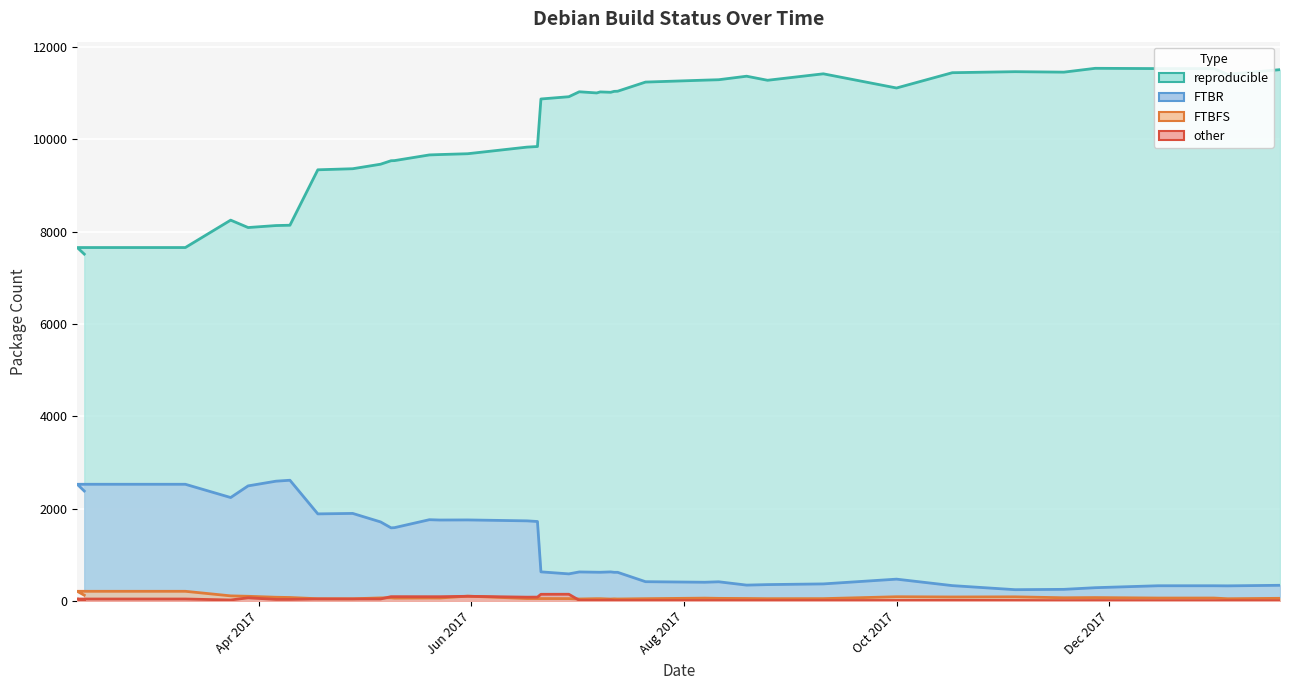

Is the value of other at 2017-03-11 greater than the value of reproducible at 2017-11-27?

No